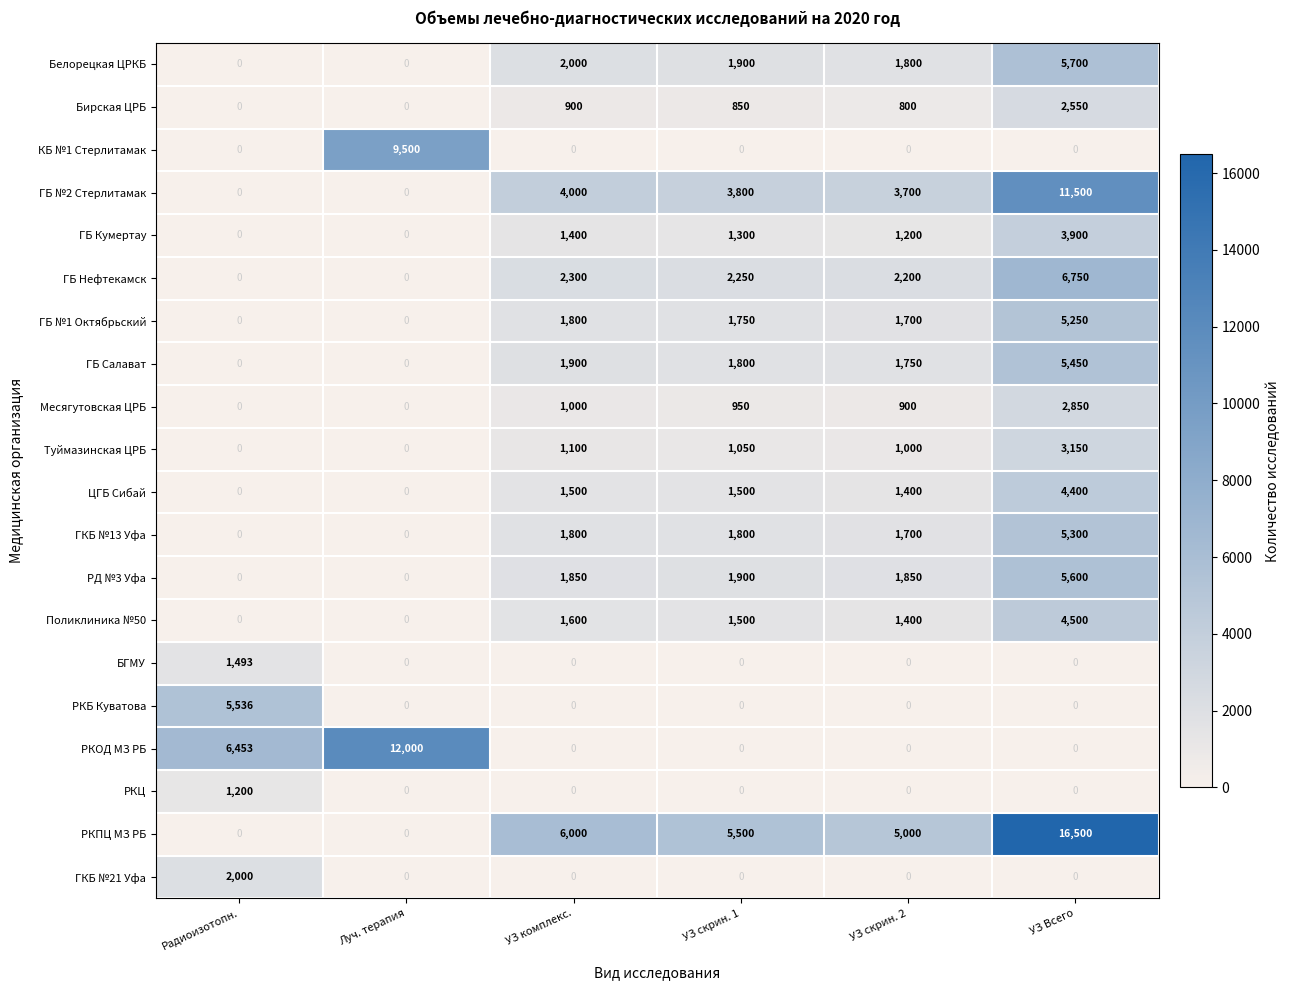

How many distinct data groups are displayed?

20